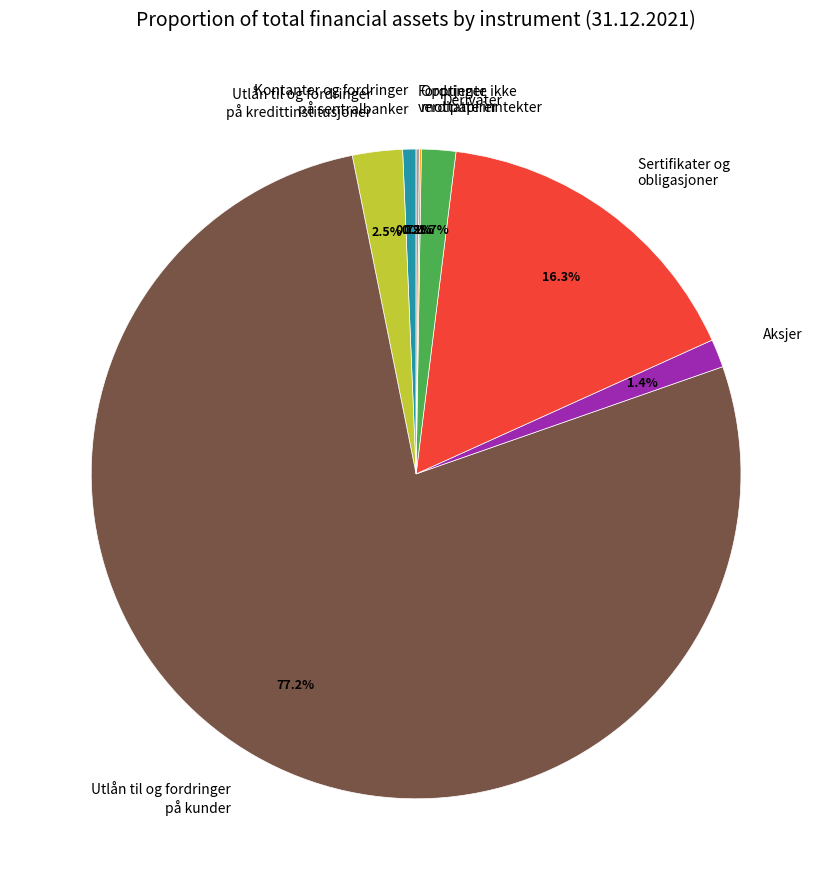

Is there any slice that represents more than half of the pie?

Yes